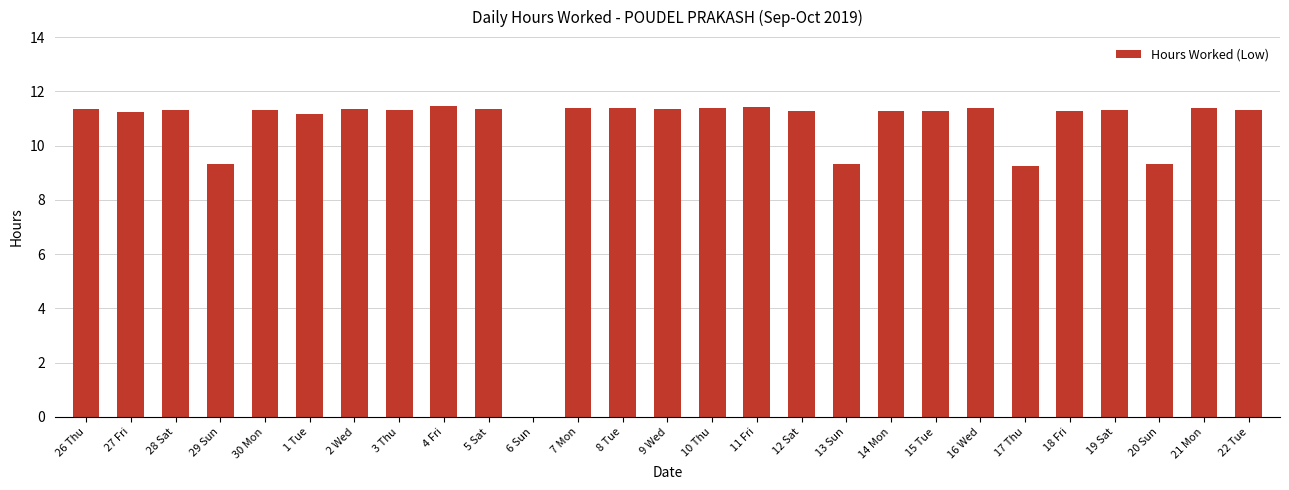

At which label does the data first exceed 11?

26 Thu